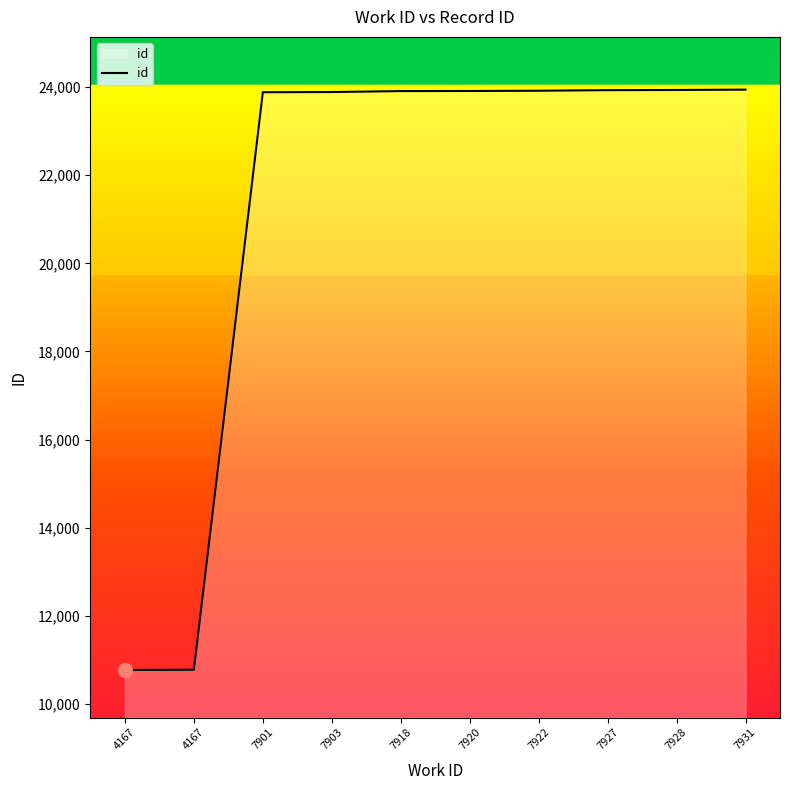

Does the chart have visible grid lines?

No